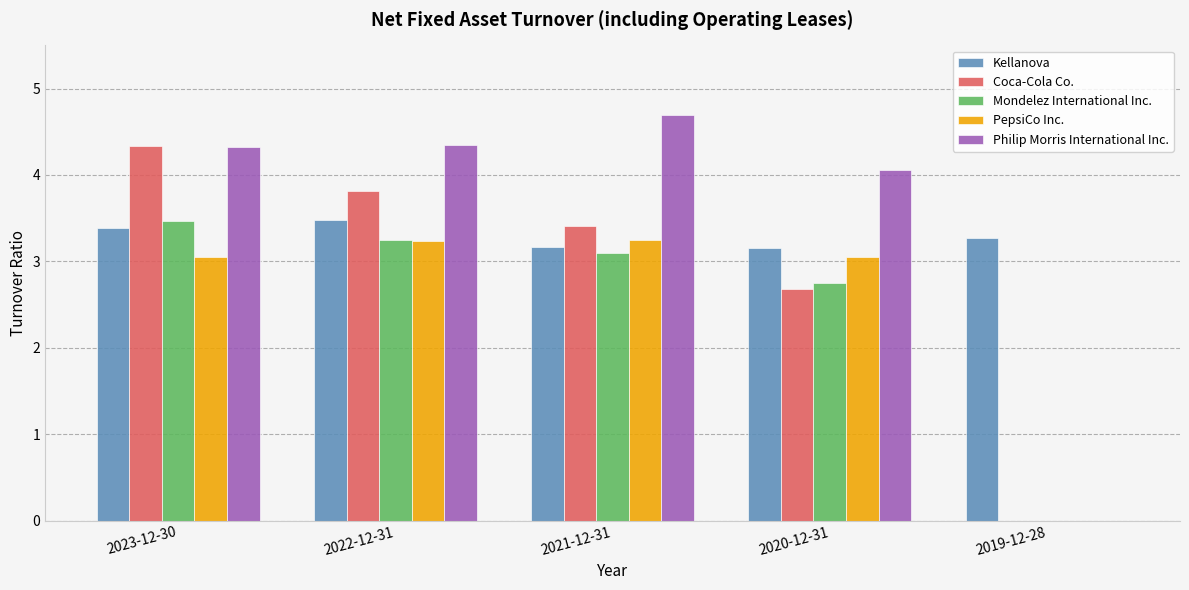

Which category has the highest value across all series?

2021-12-31